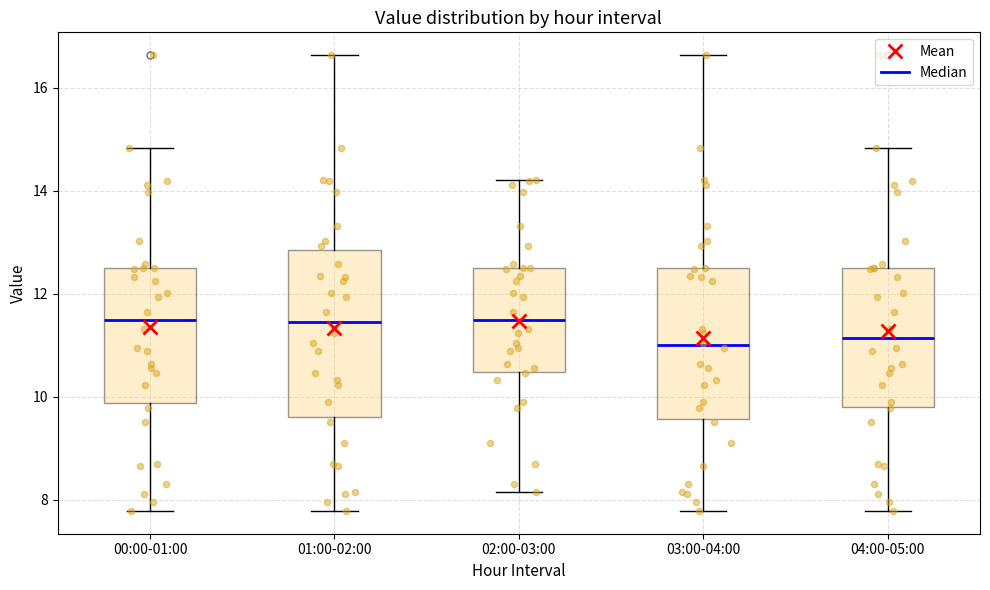

Reading left to right, read every box against the y-axis: the position of its median line, the range the box covers, and the ends of its whiskers. The values are not printed on the chart, so give them approximately, as read against the axis.

00:00-01:00: median 11.4, box 9.8 to 12.6, whiskers 7.8 to 14.8
01:00-02:00: median 11.4, box 9.6 to 12.8, whiskers 7.8 to 16.6
02:00-03:00: median 11.4, box 10.4 to 12.6, whiskers 8.2 to 14.2
03:00-04:00: median 11.0, box 9.6 to 12.4, whiskers 7.8 to 16.6
04:00-05:00: median 11.2, box 9.8 to 12.6, whiskers 7.8 to 14.8